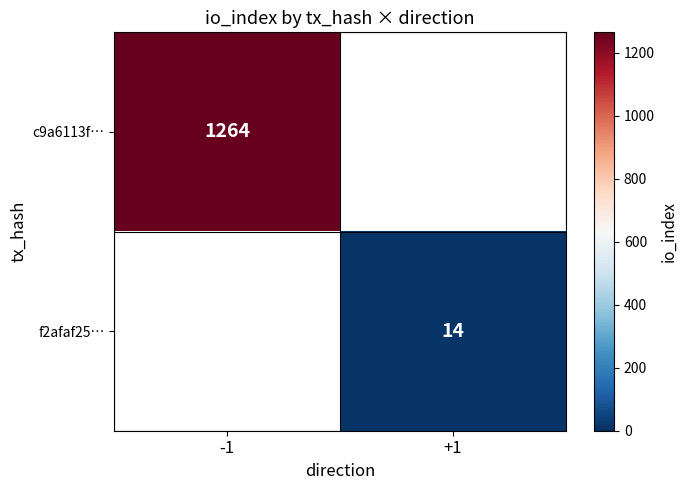

The c9a6113f… series shows 1264 at -1. True or false?

True